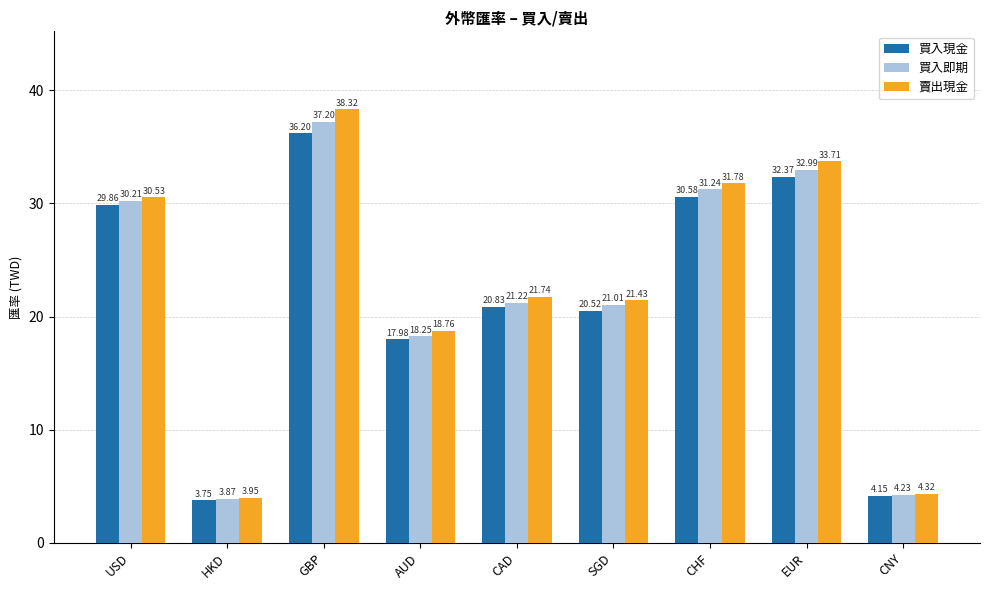

What is the difference between the second highest and second lowest values in the 買入即期 series?

28.8